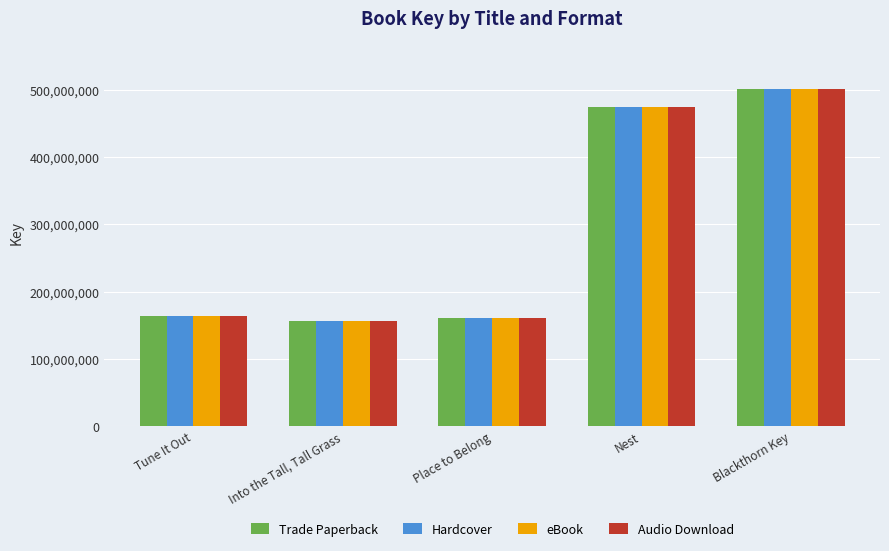

What is the average value of the Audio Download series?

291652811